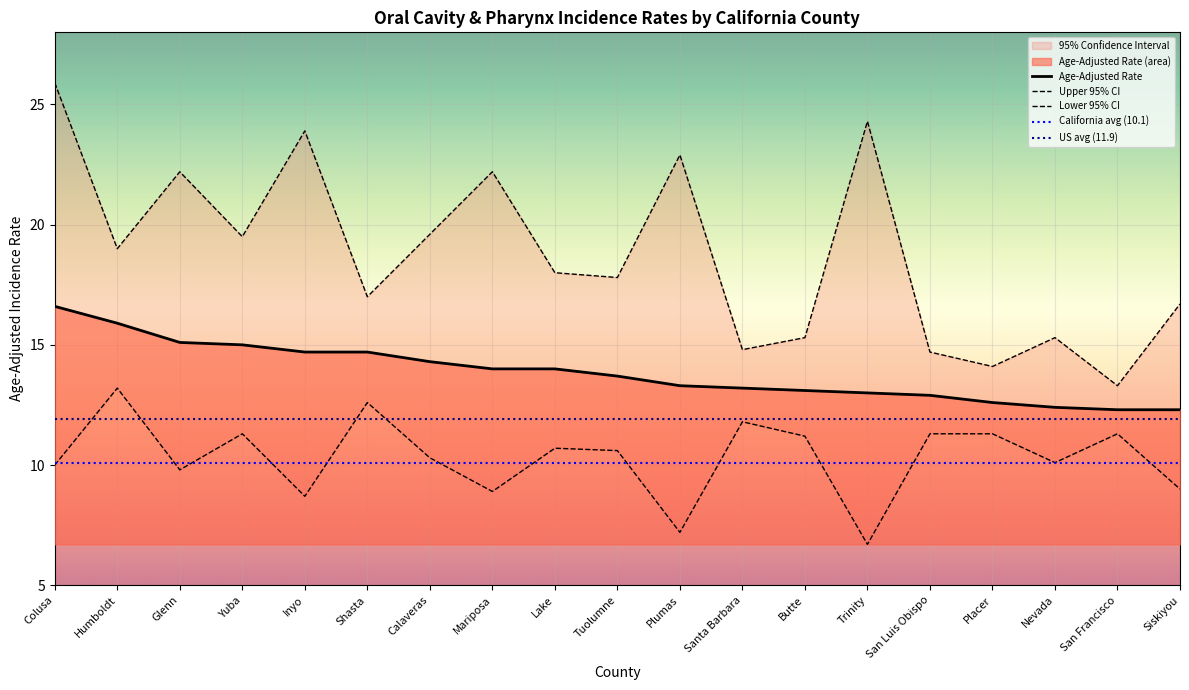

At which category is the sum across all series the highest?

Colusa